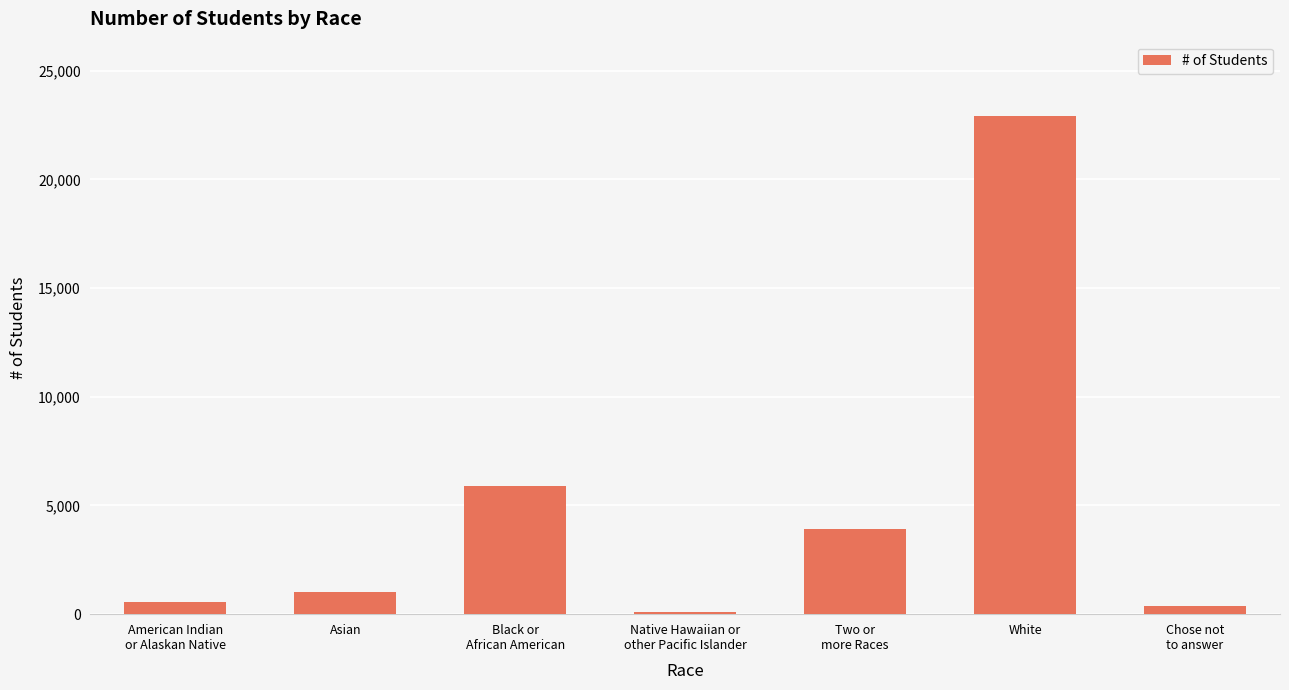

What is the difference between the maximum and minimum values?

22820